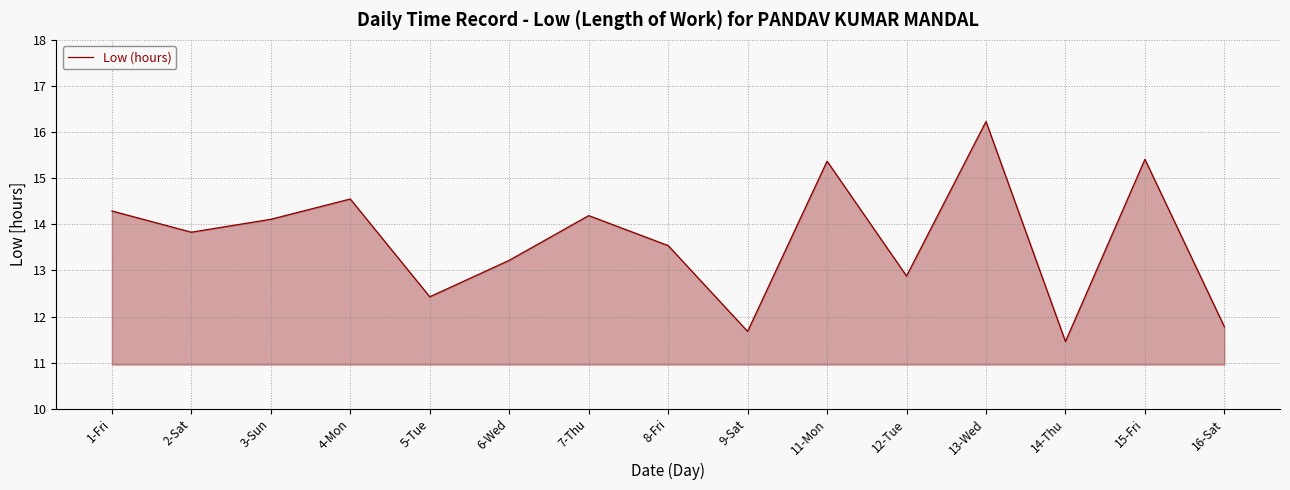

True or false: there are more than 1 points higher than both neighbors.

True